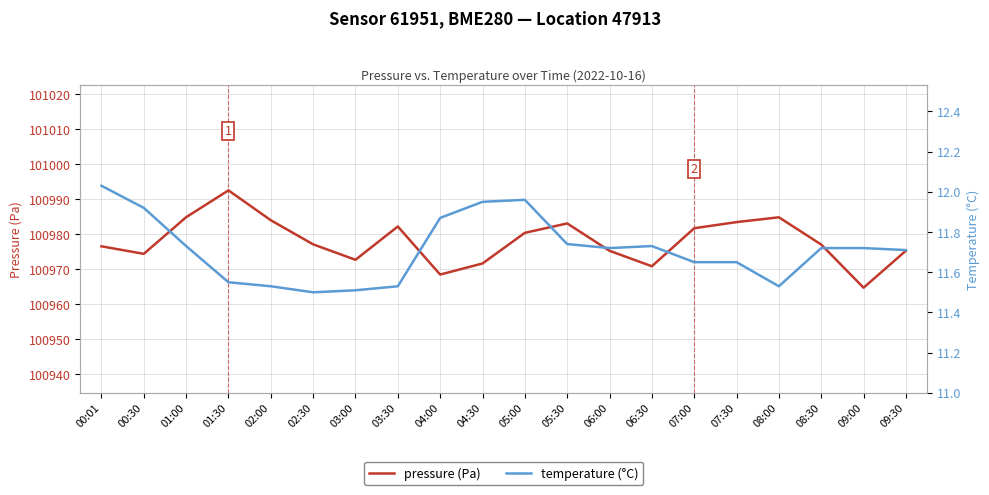

What is the label of the 6th point from the left?

02:30